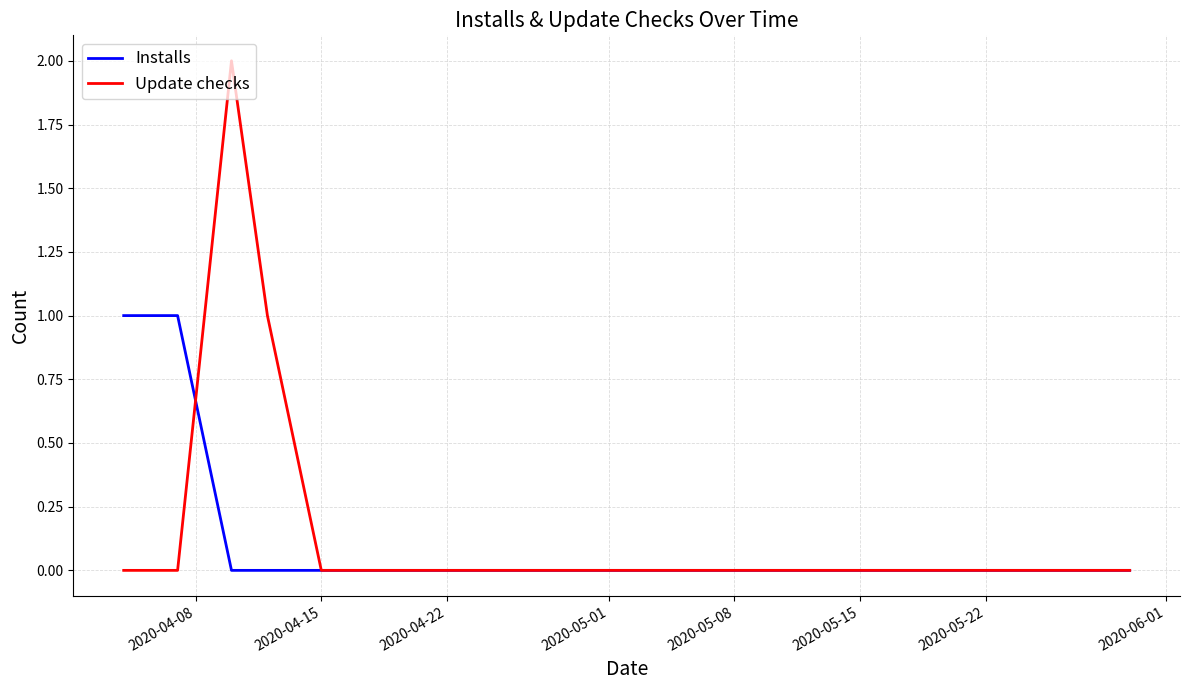

Which series has the largest range (max minus min)?

Update checks